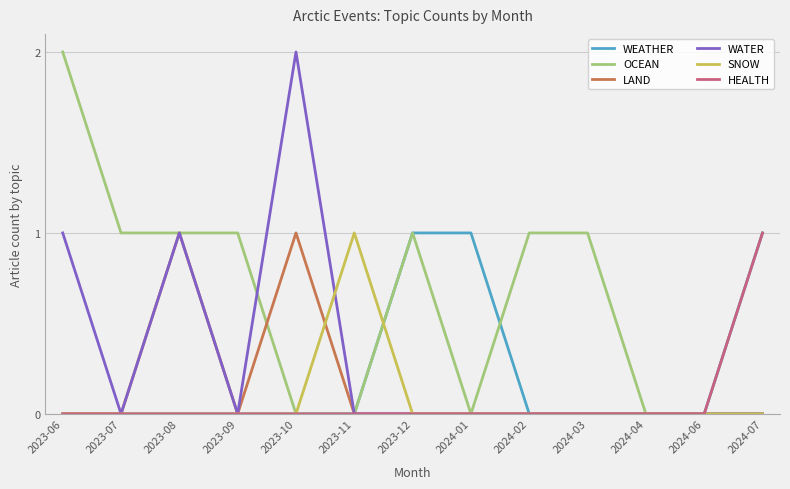

Does the chart have visible grid lines?

Yes